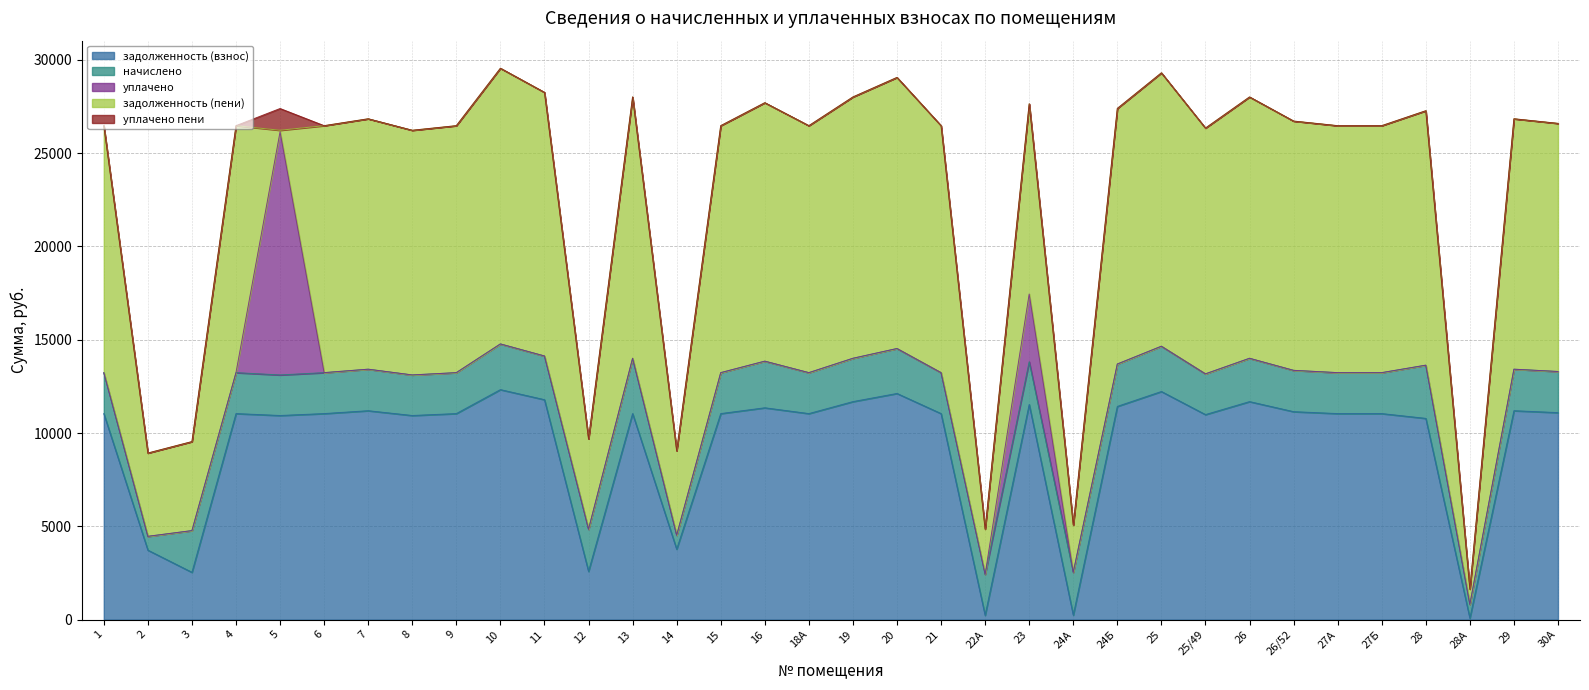

Where is the first local maximum for уплачено пени?

5